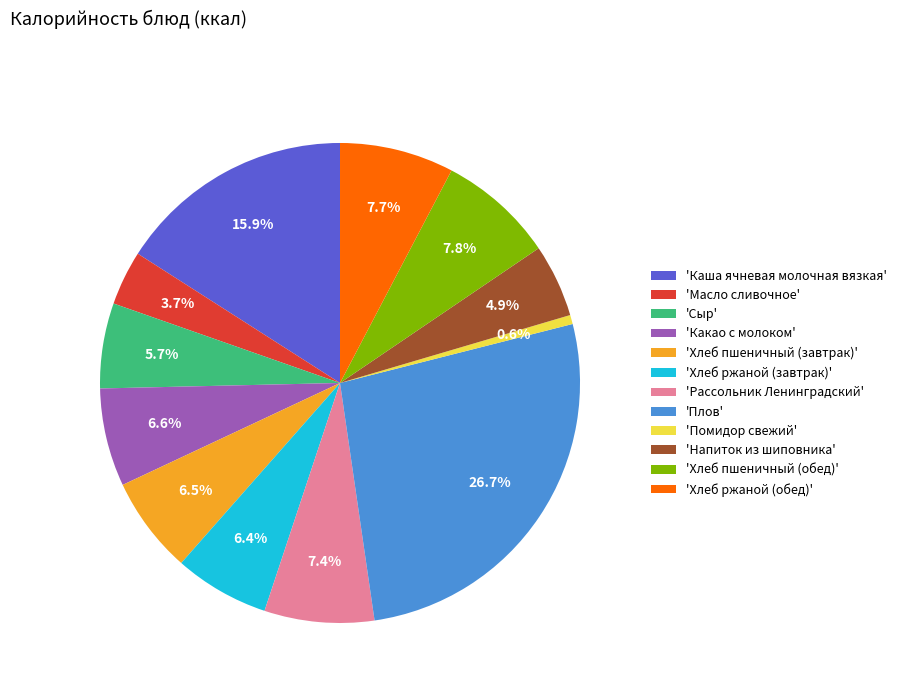

What portion of the pie excludes 'Сыр'?

94.3%